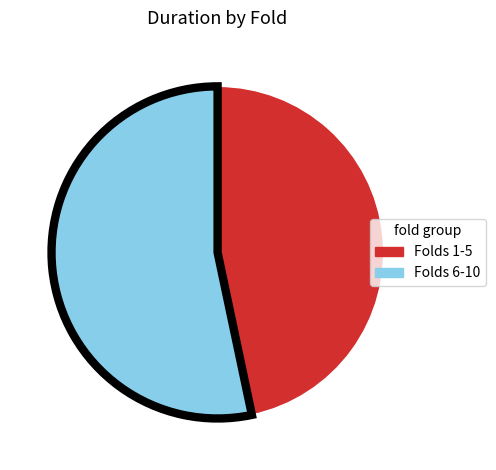

Is there any slice that represents more than half of the pie?

Yes